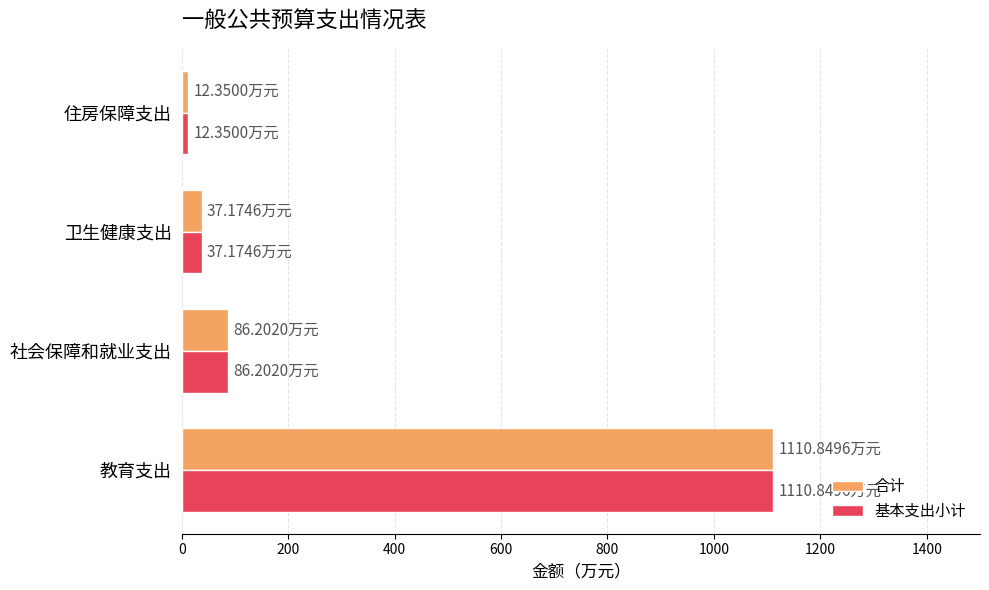

What are all the series names shown in the legend?

合计, 基本支出小计